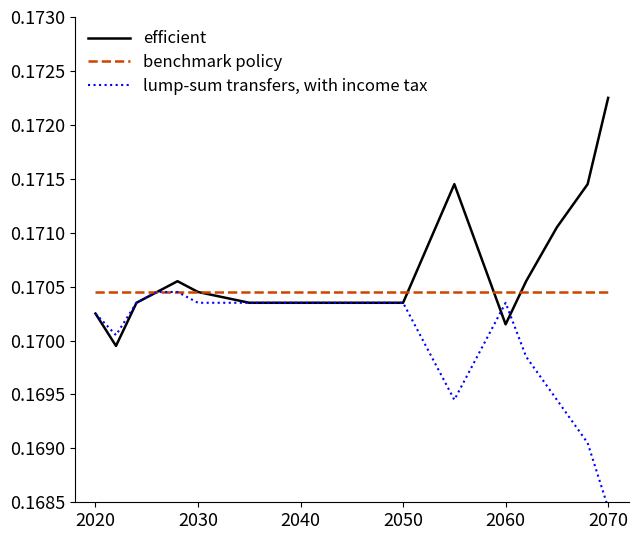

True or false: benchmark policy and lump-sum transfers, with income tax intersect in this chart.

False